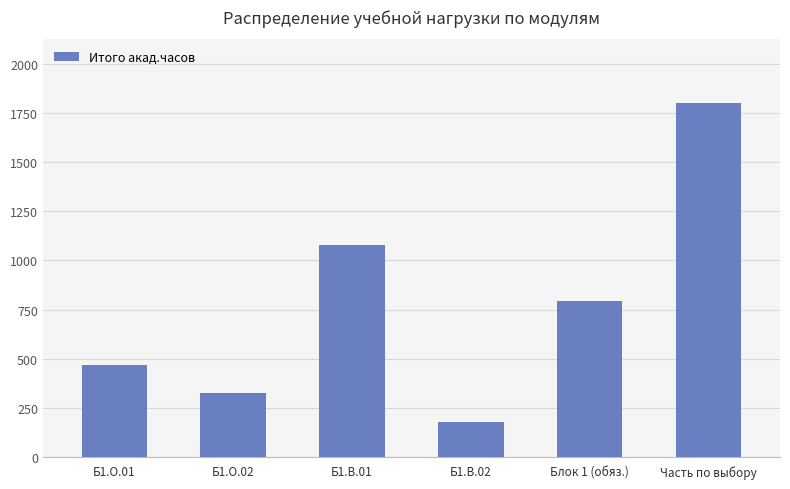

Reading left to right, list all the values displayed in this chart.

468	324	1080	180	792	1800